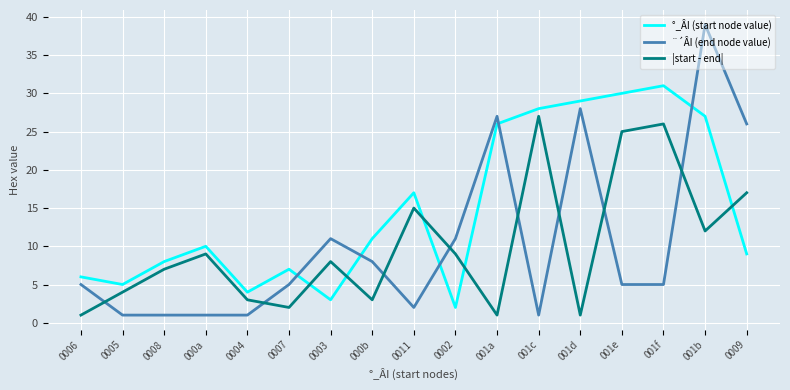

What is the spread (max minus min) of values at 0006?

5